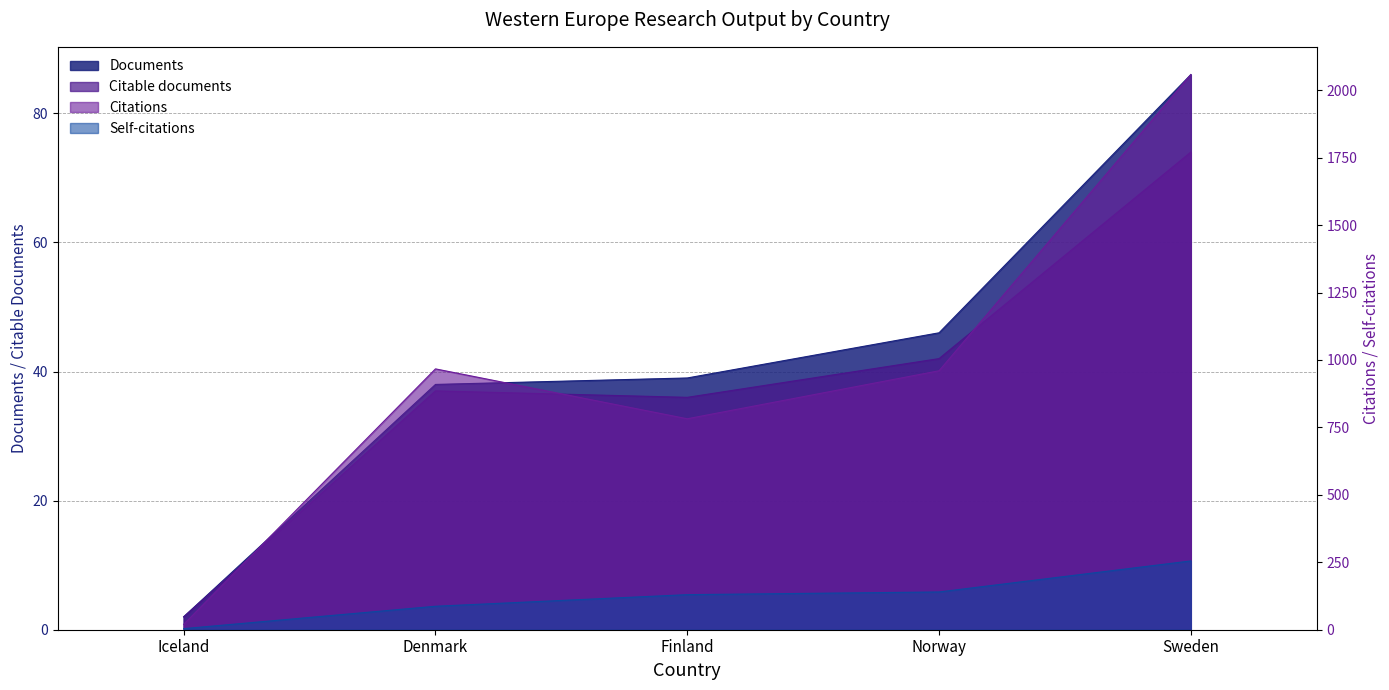

True or false: Documents has a value of 65 at Denmark.

False